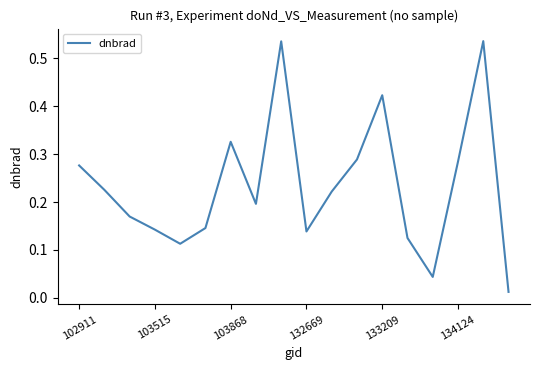

The chart shows a value of 0.2 at 103868. True or false?

False